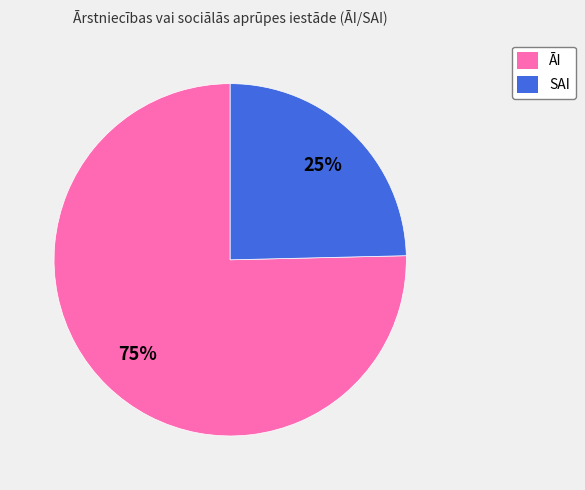

Does any single category account for the majority?

Yes